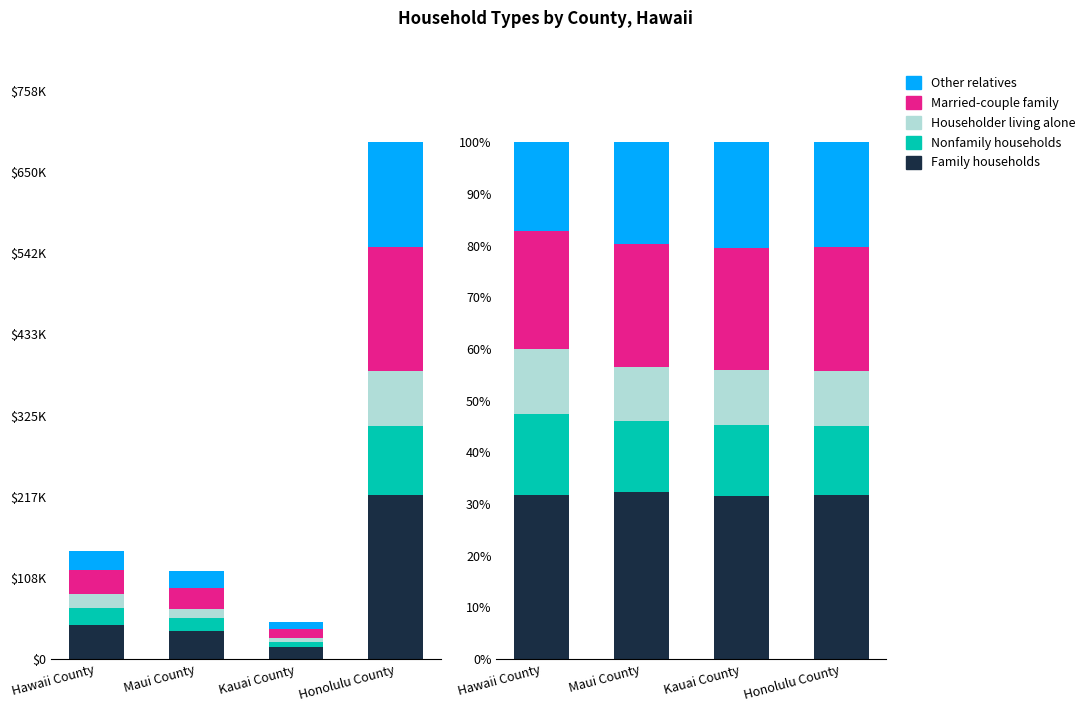

Does the chart contain any negative values?

No